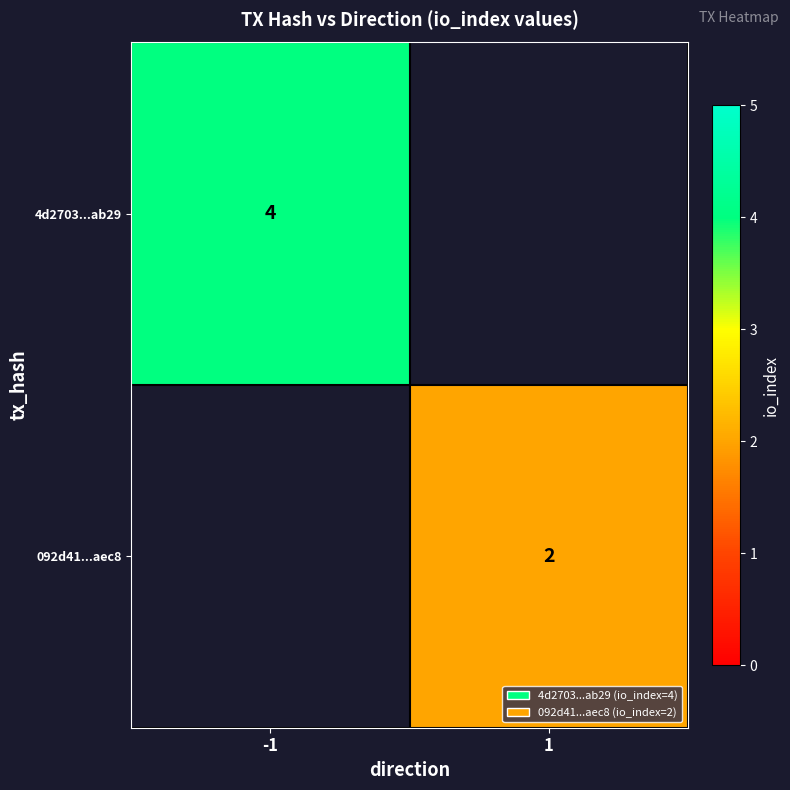

Is the value of 092d41...aec8 at 1 greater than the value of 4d2703...ab29 at -1?

No